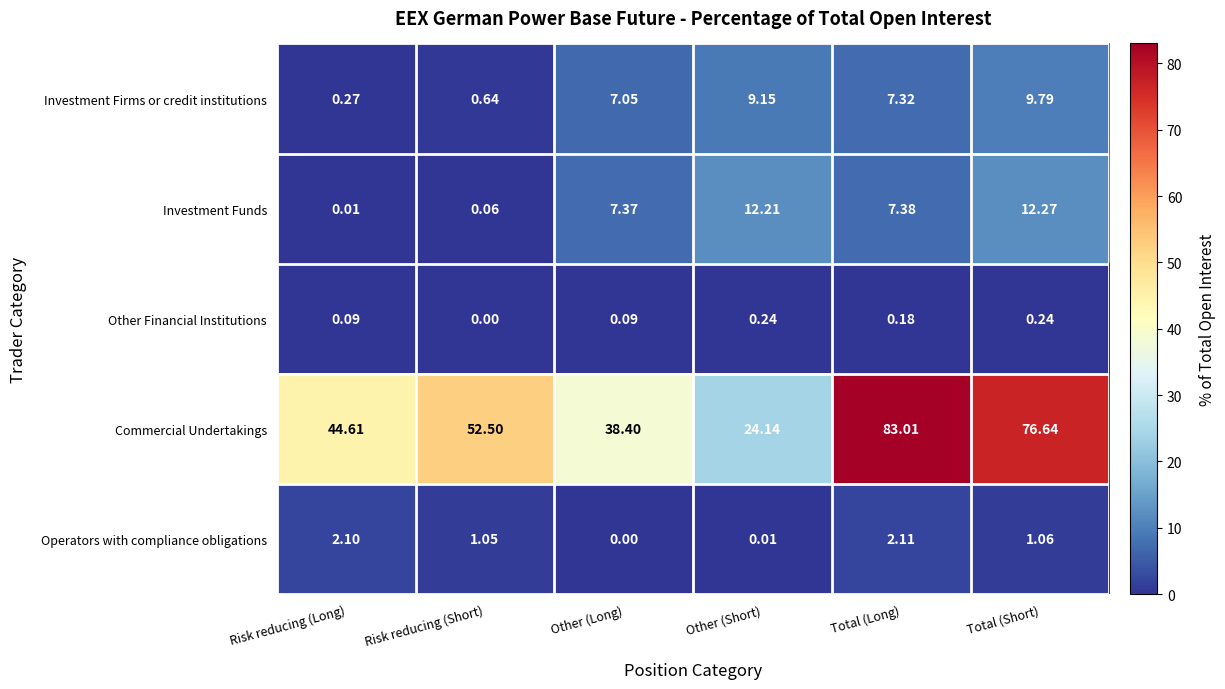

Which series has the largest range (max minus min)?

Commercial Undertakings